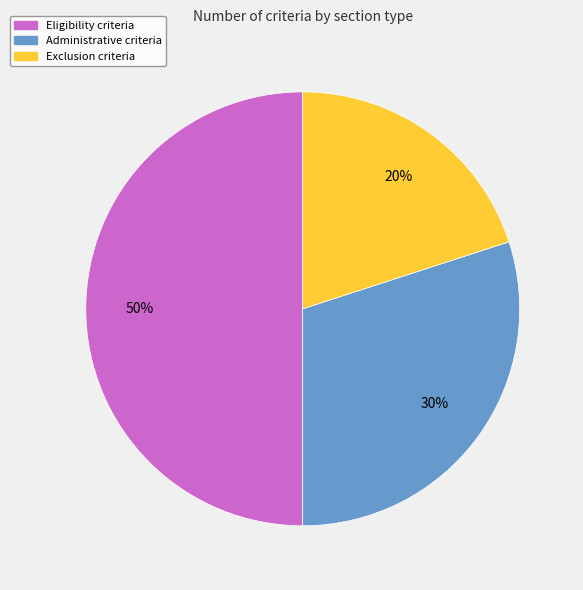

Between Administrative criteria and Exclusion criteria, which is larger?

Administrative criteria